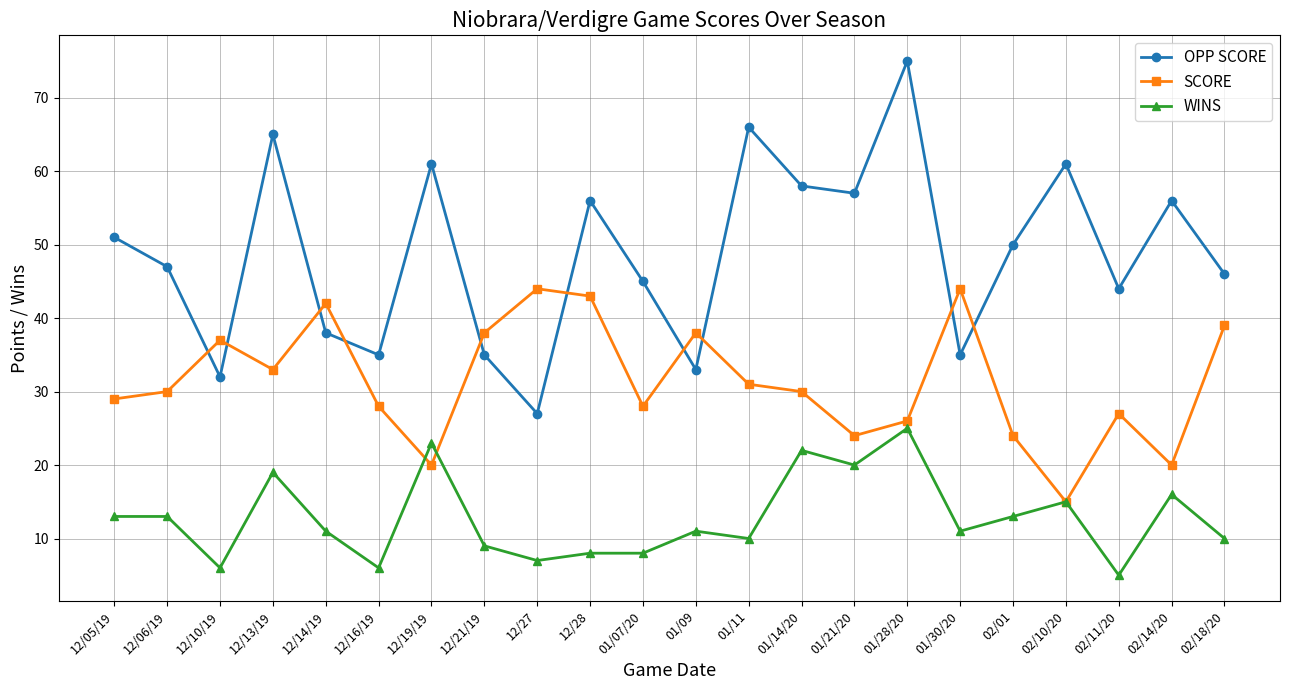

Is it true that WINS equals 6 at 12/10/19?

True